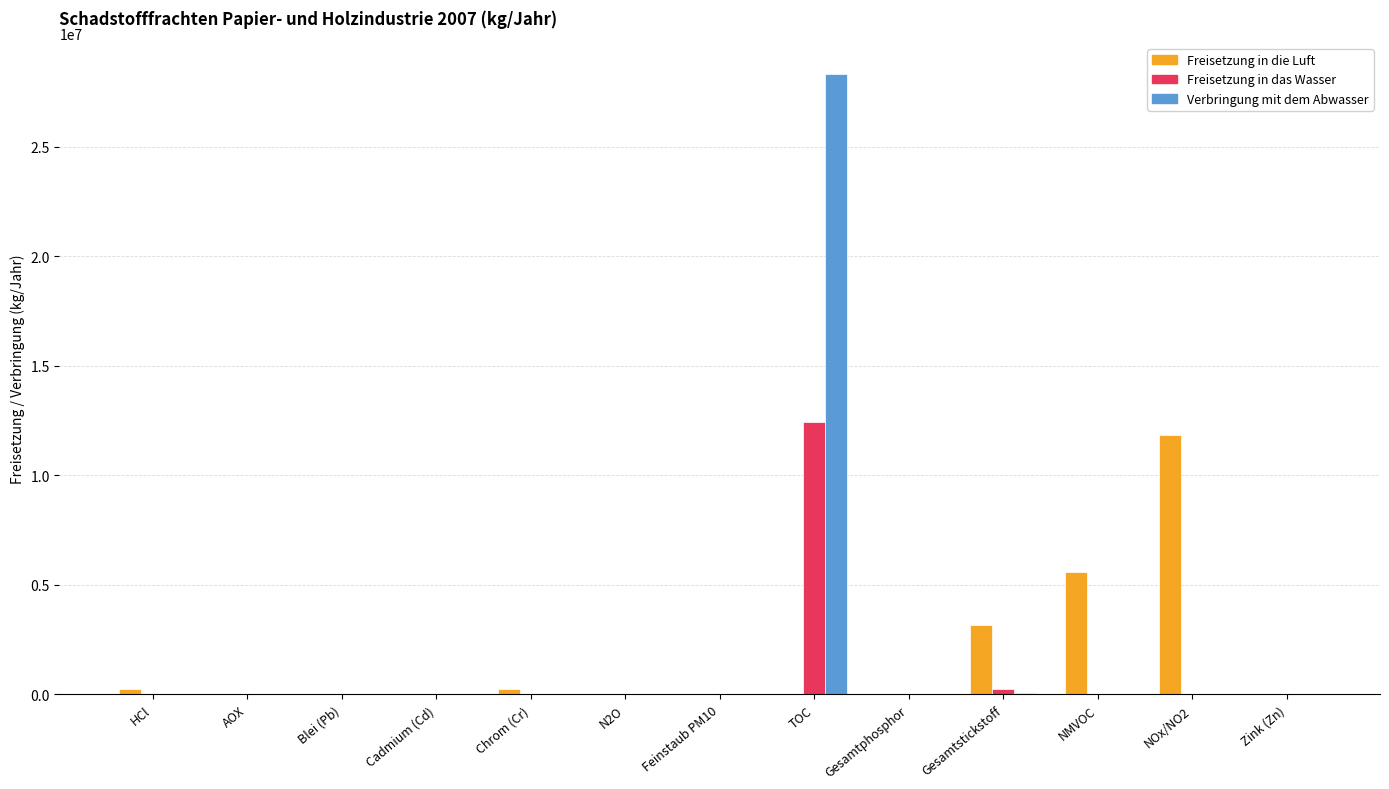

What is the total value across all series at Gesamtstickstoff?

3463000